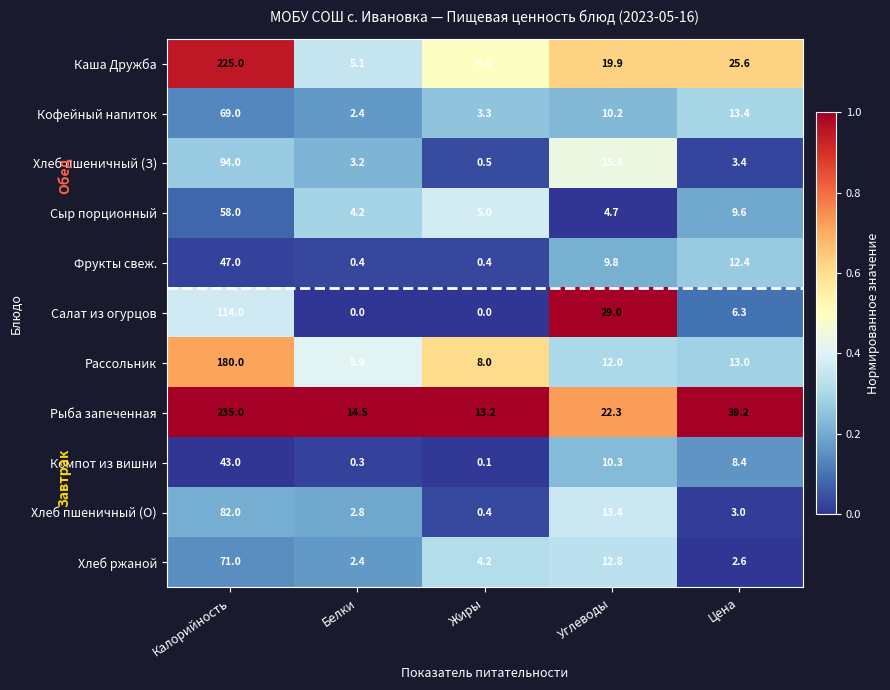

What is the difference between the Хлеб ржаной values at Калорийность and Цена?

68.4